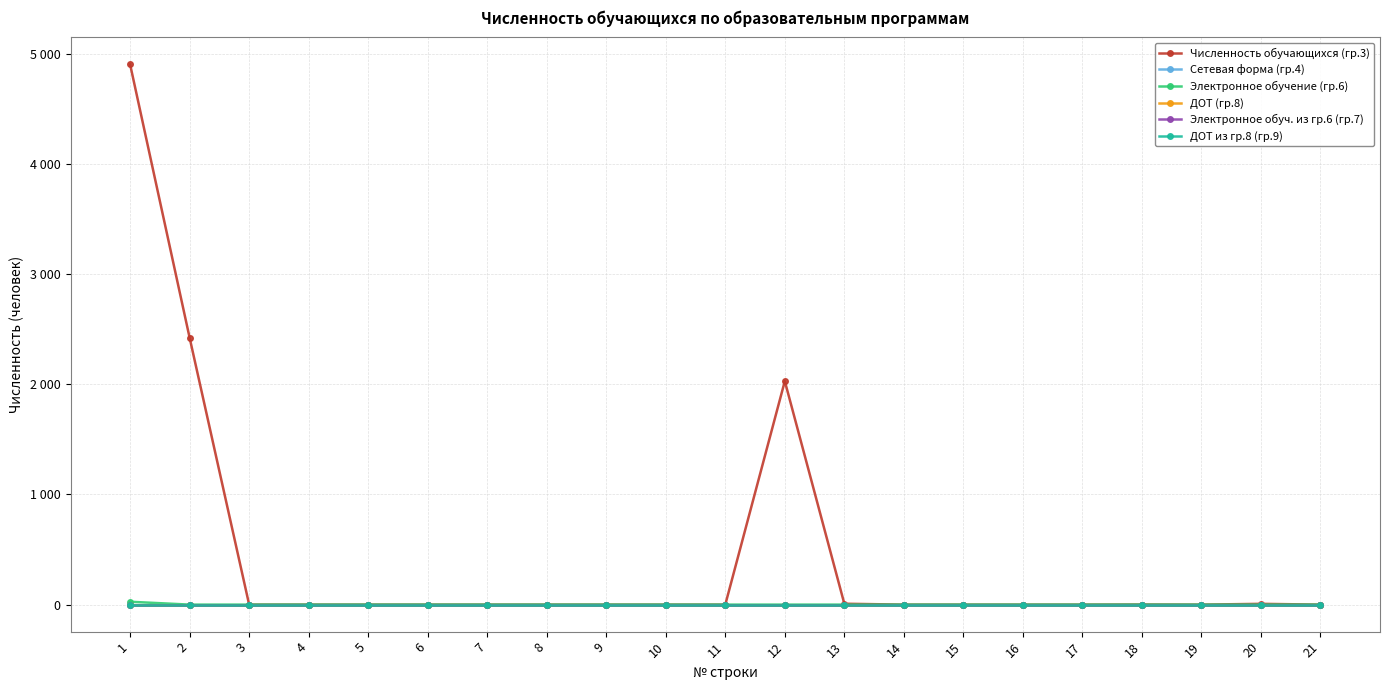

At which category is the sum across all series the highest?

1